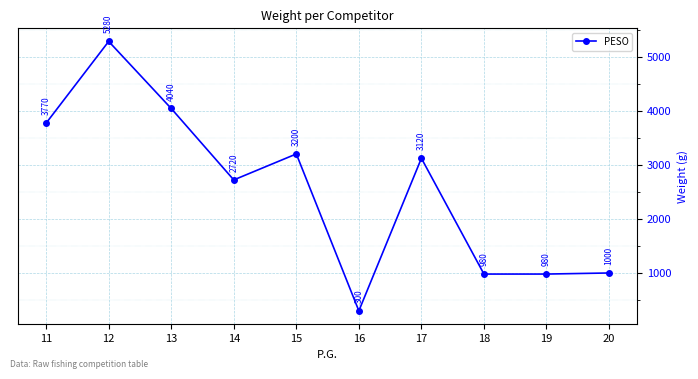

What is the minimum value shown in the chart?

300